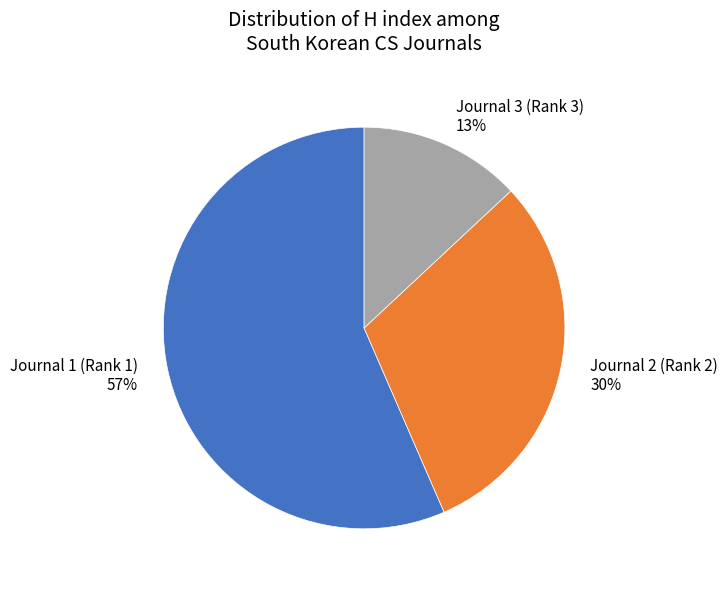

How many segments does this pie chart have?

3